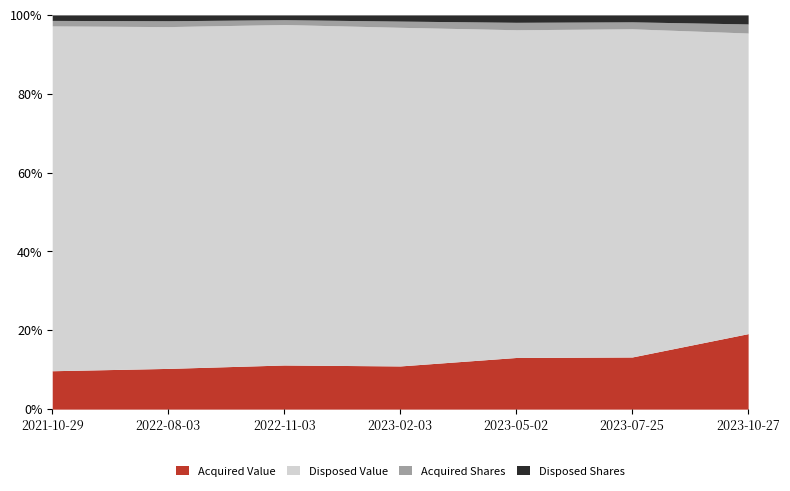

What is the maximum value for Disposed Value?

1988400